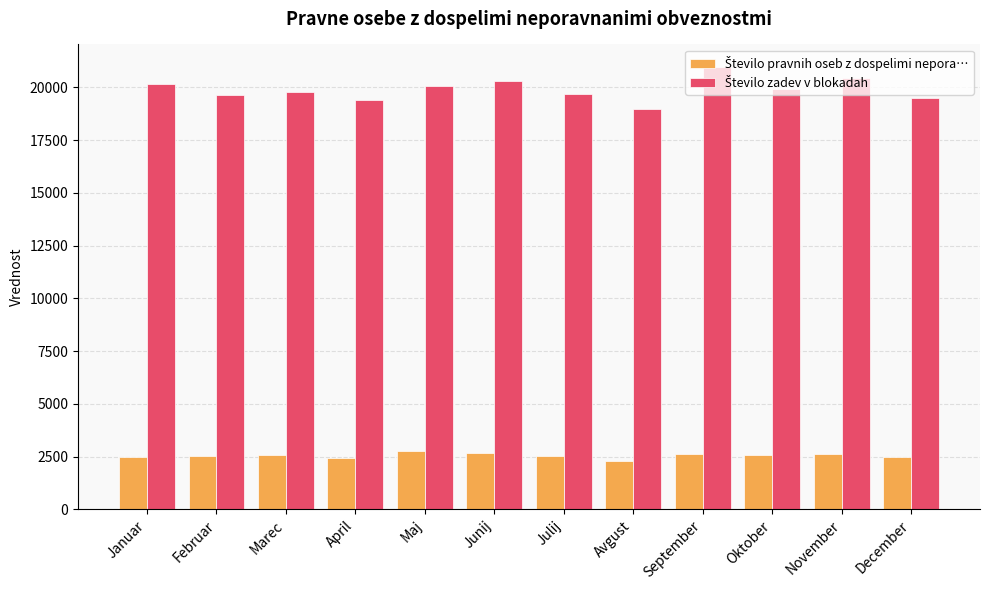

What is the greatest value displayed?

20988